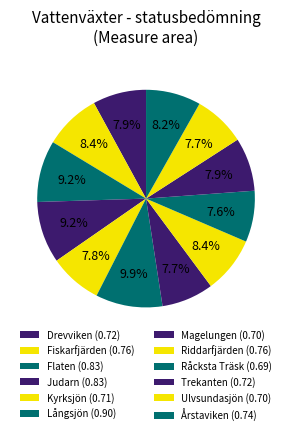

Is there any slice that represents more than half of the pie?

No